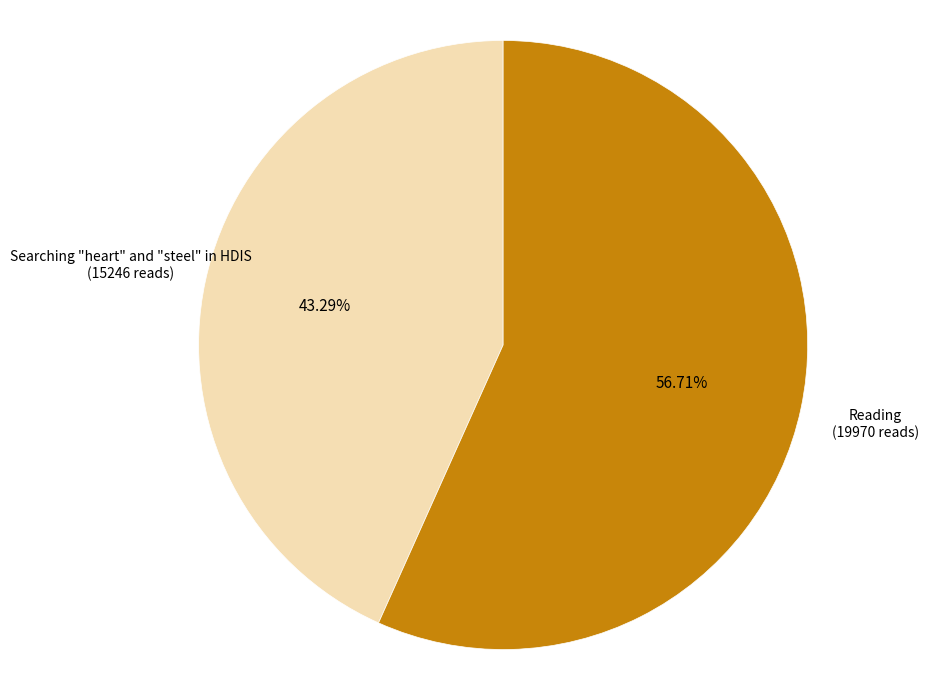

Is it true that Reading is 48% of the pie?

False